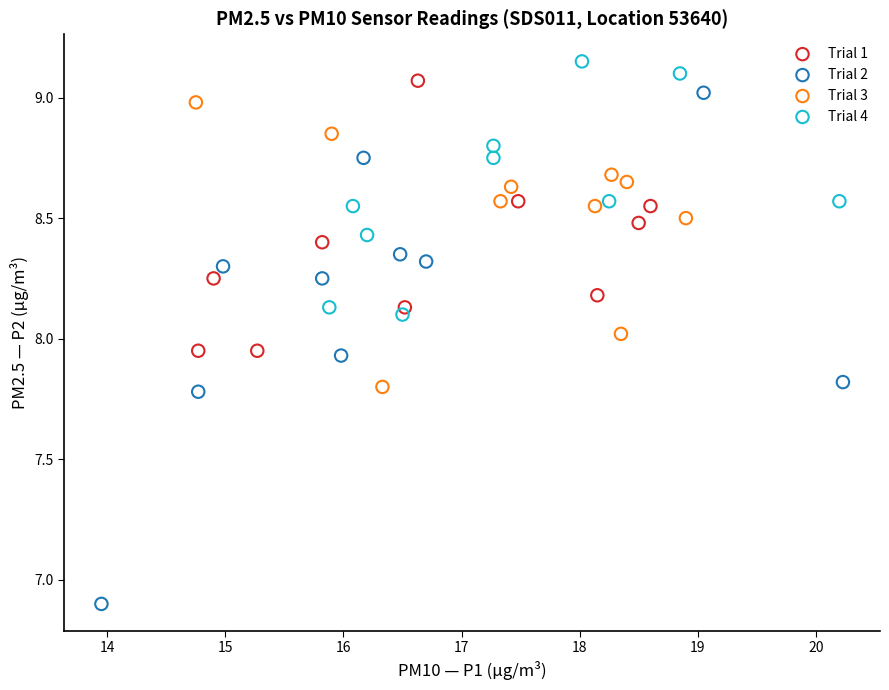

Which series has the largest Y range (max minus min)?

Trial 2